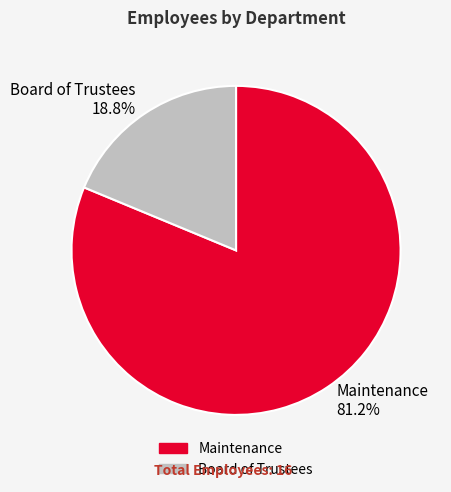

What percentage do Board of Trustees and Maintenance together represent?

100.0%